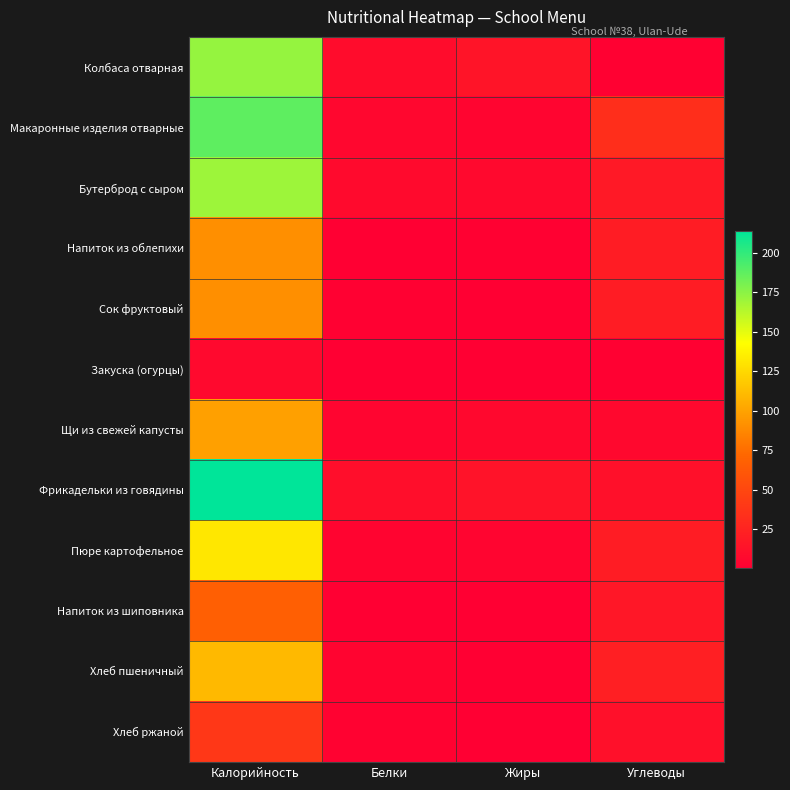

Which category has the highest value across all series?

Калорийность